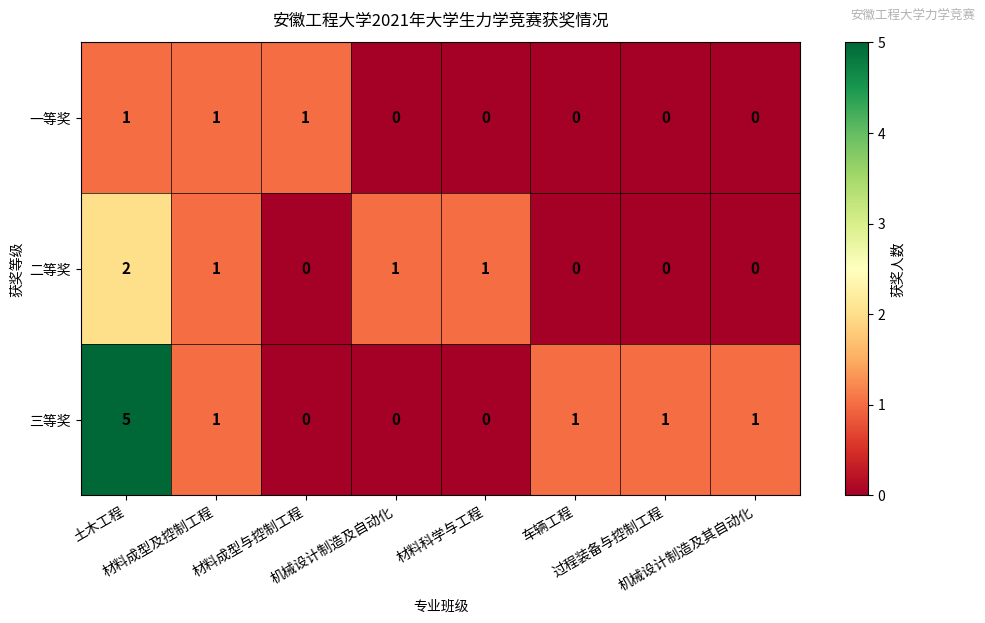

What is the spread (max minus min) of values at 机械设计制造及其自动化?

1